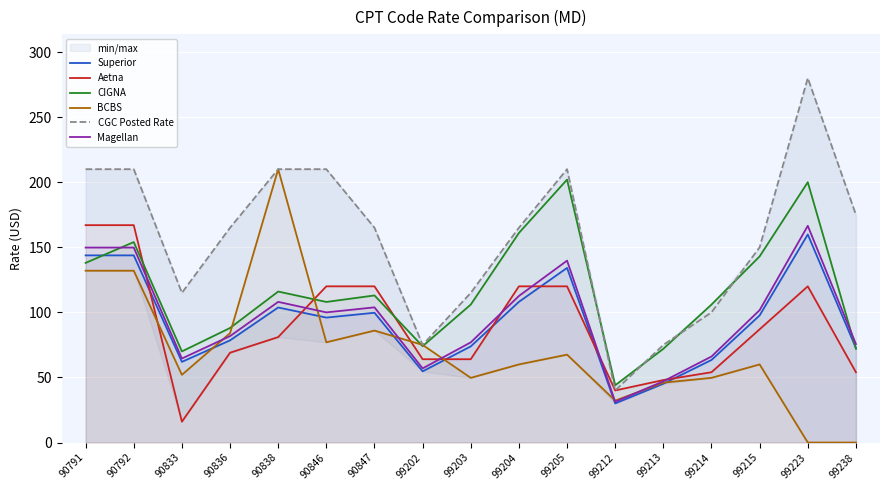

Which series changed the most between 90847 and 99213?

CGC Posted Rate